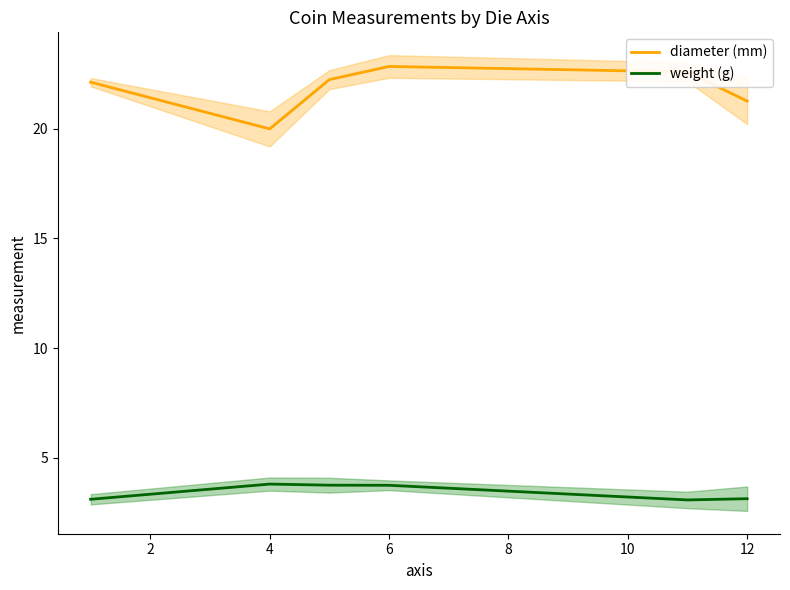

What is the smallest value displayed?

3.1